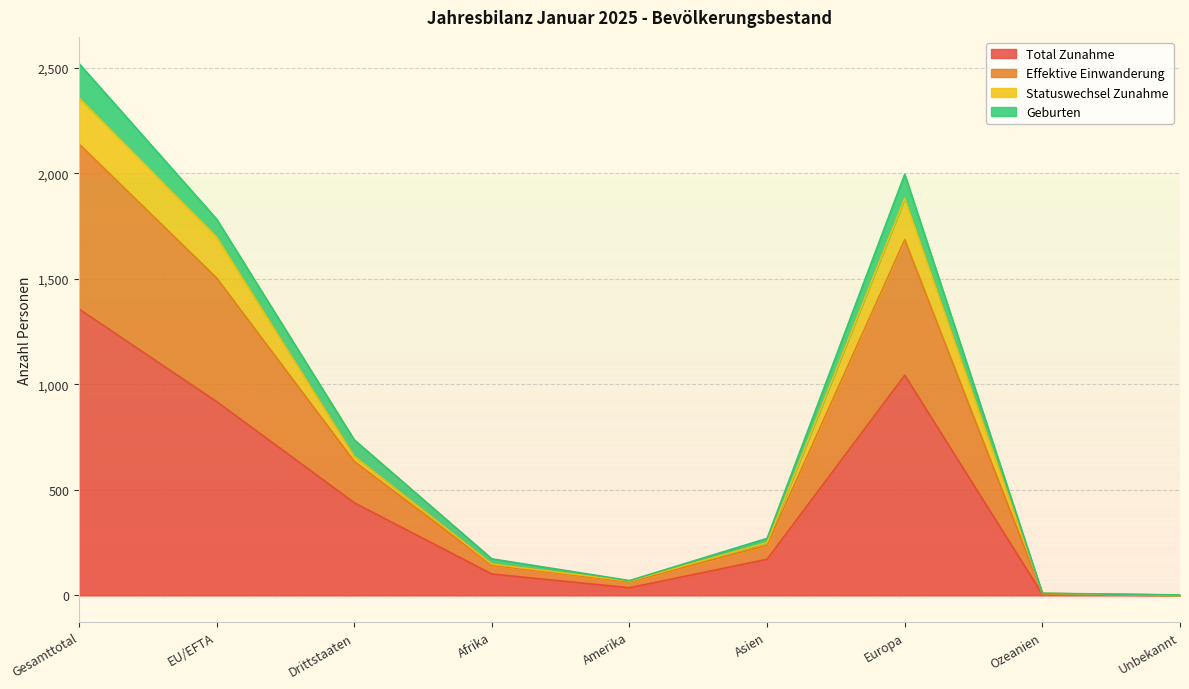

At which category is the sum across all series the highest?

Gesamttotal